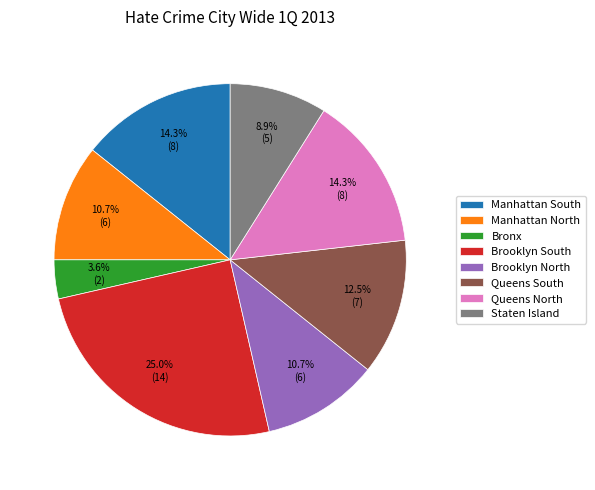

Combined, do Manhattan North and Queens South account for over 50%?

No